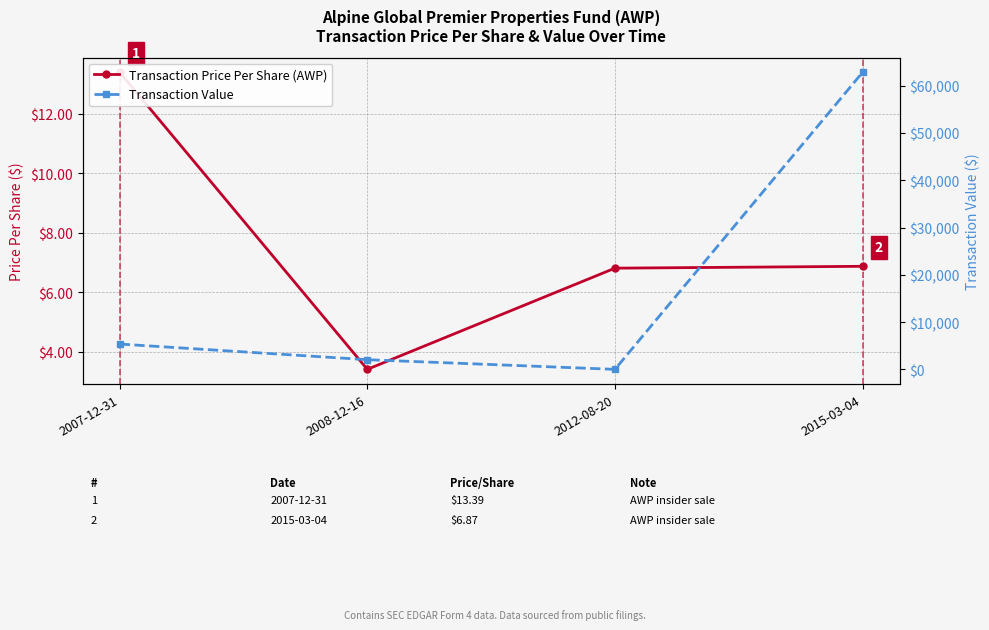

At which label does Transaction Value first exceed 5356?

2015-03-04